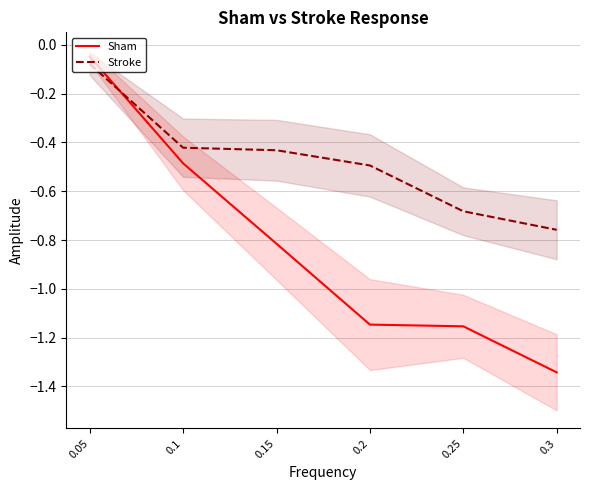

Where is Sham nearest to the value 0?

0.05